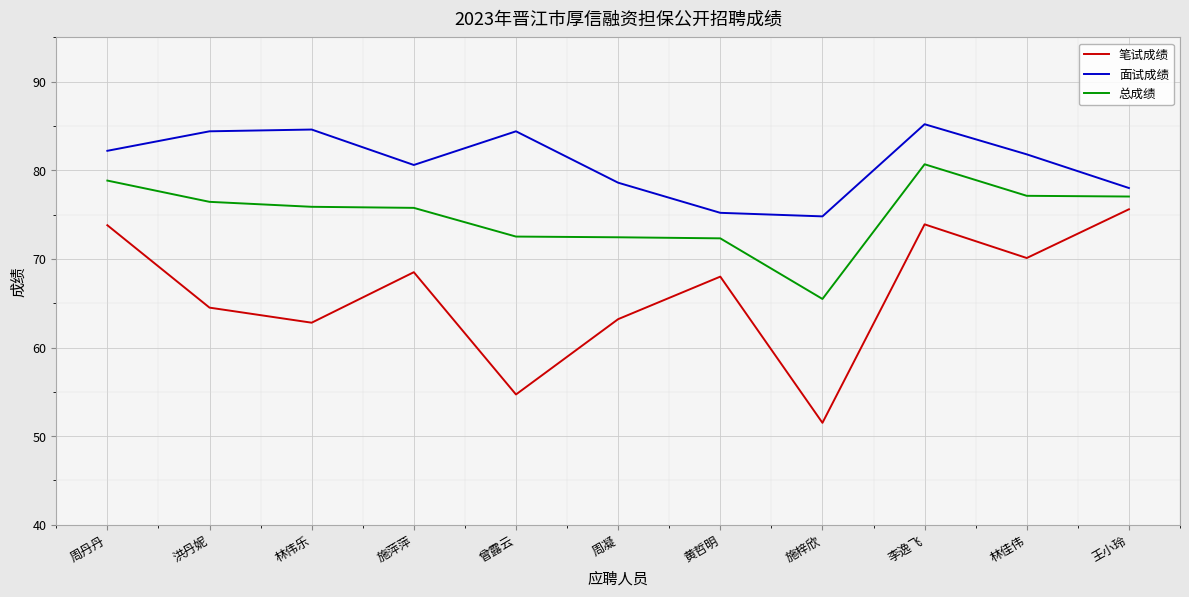

Between 曾露云 and 施梓欣, which series saw the biggest shift?

面试成绩